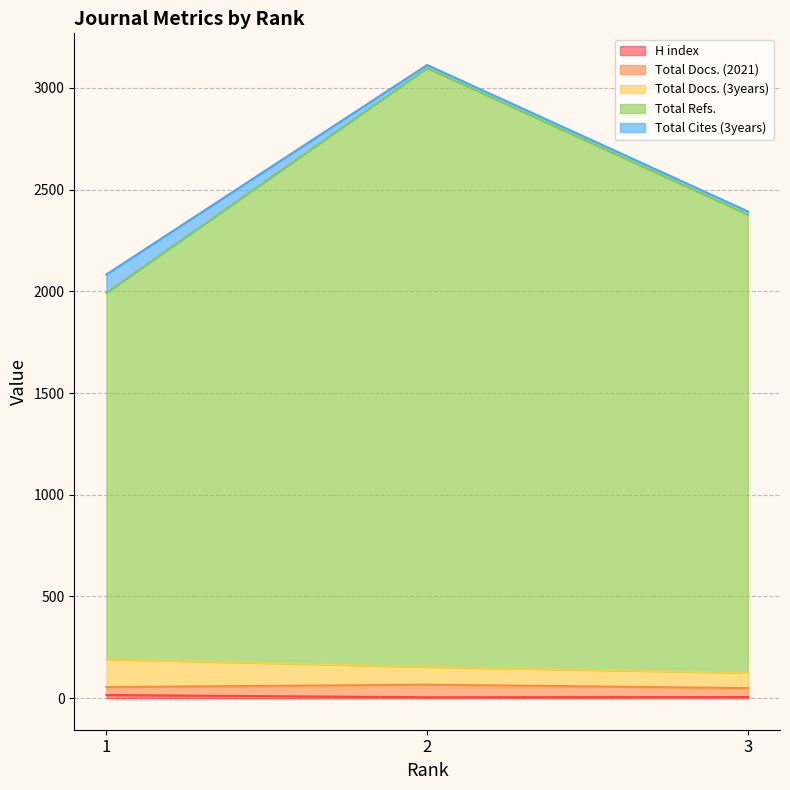

How many Total Refs. values are between 1993 and 3098?

3